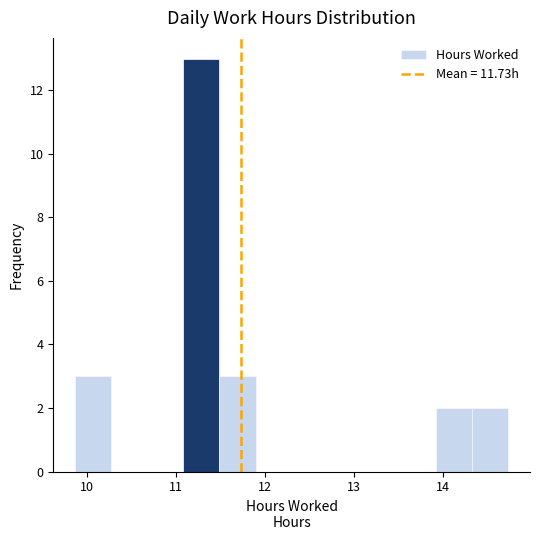

How tall is the bar that spans 11.5 to 11.9 on the x-axis? Neither the bar edges nor the heights are printed on the chart, so give them approximately, as read against the axes.

3